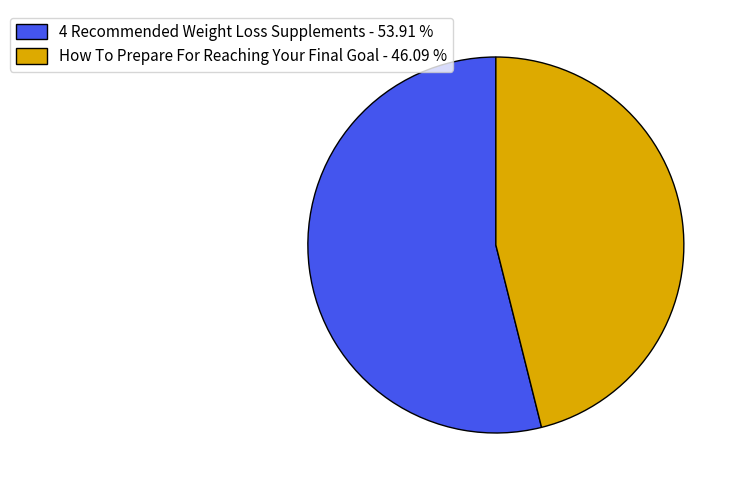

Does How To Prepare For Reaching Your Final Goal account for over 50% of the chart?

No